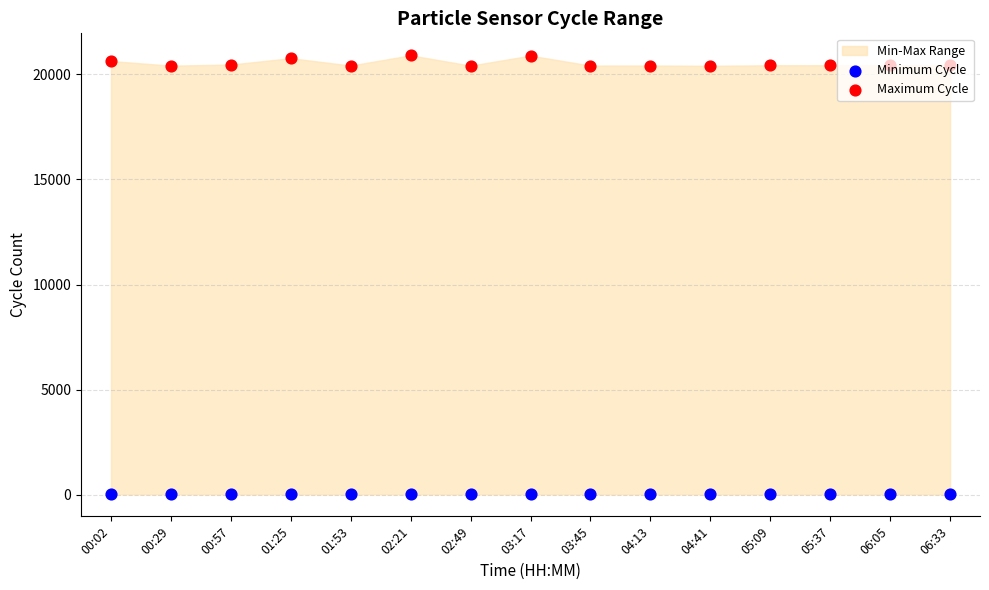

At which category is the sum across all series the highest?

02:21